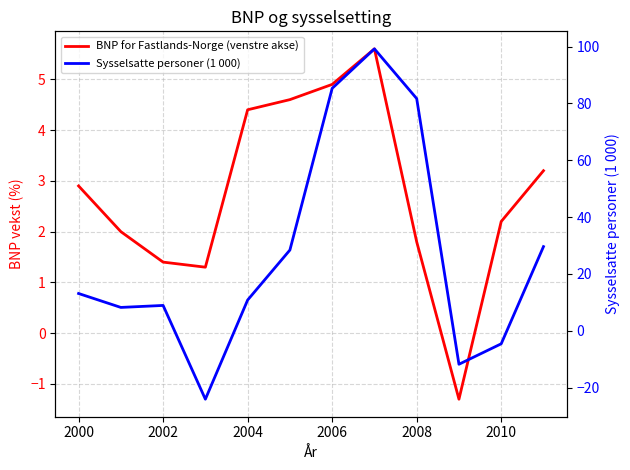

True or false: Sysselsatte personer (1 000) and BNP for Fastlands-Norge (venstre akse) cross at least once.

True